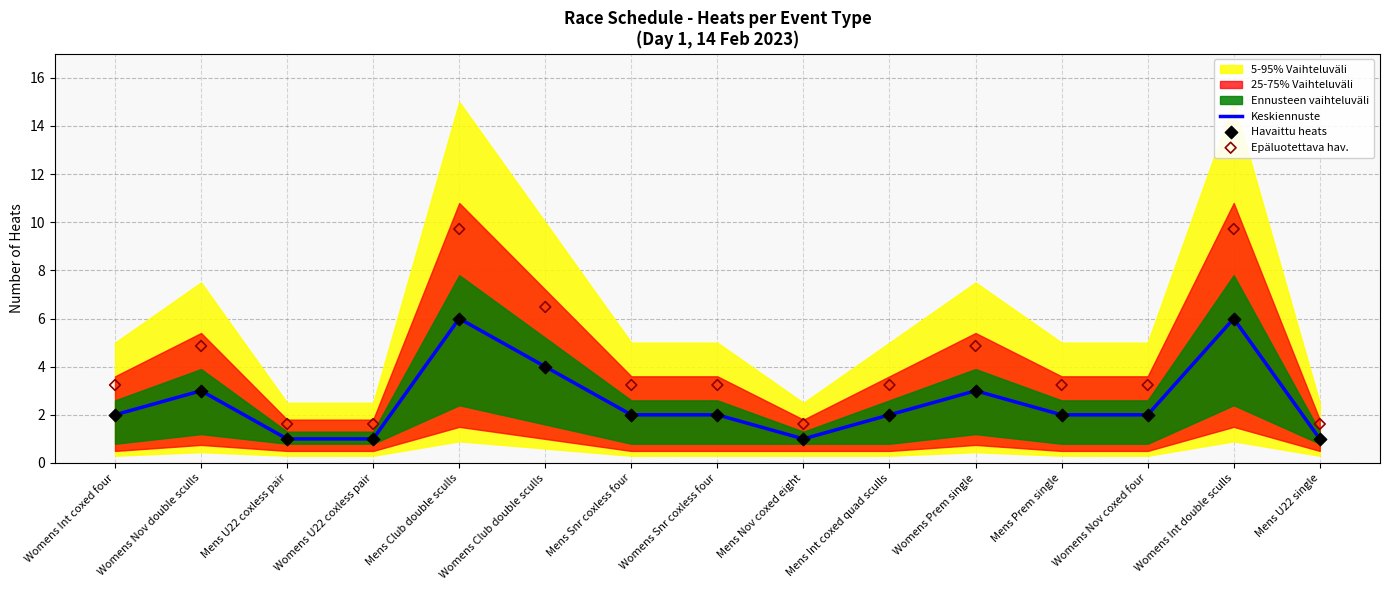

At which category is the sum across all series the highest?

Mens Club double sculls